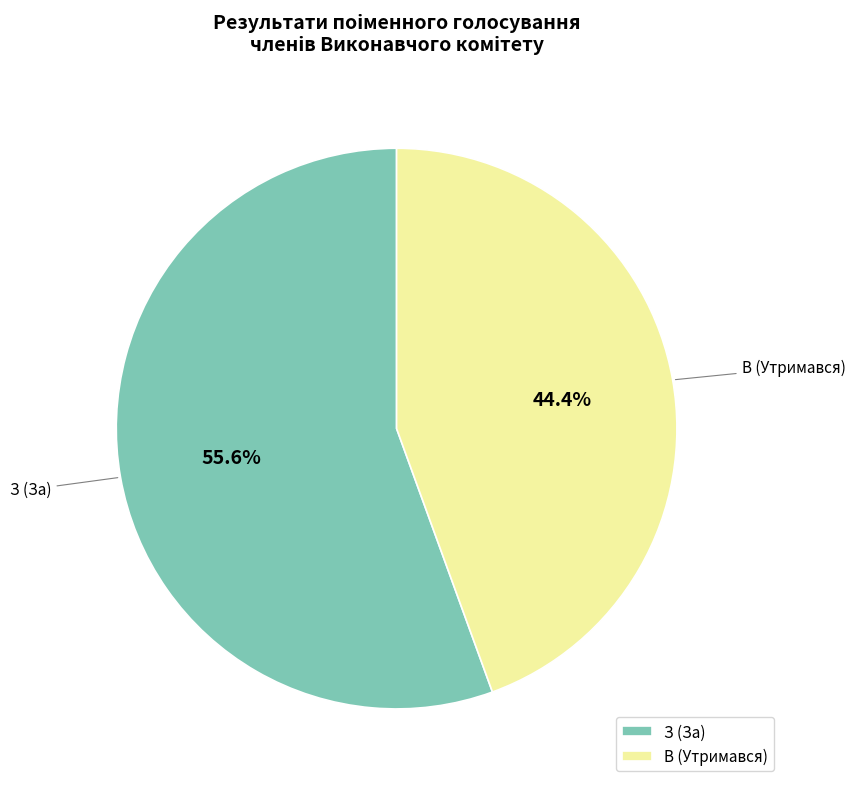

Does В (Утримався) represent more than half of the total?

No